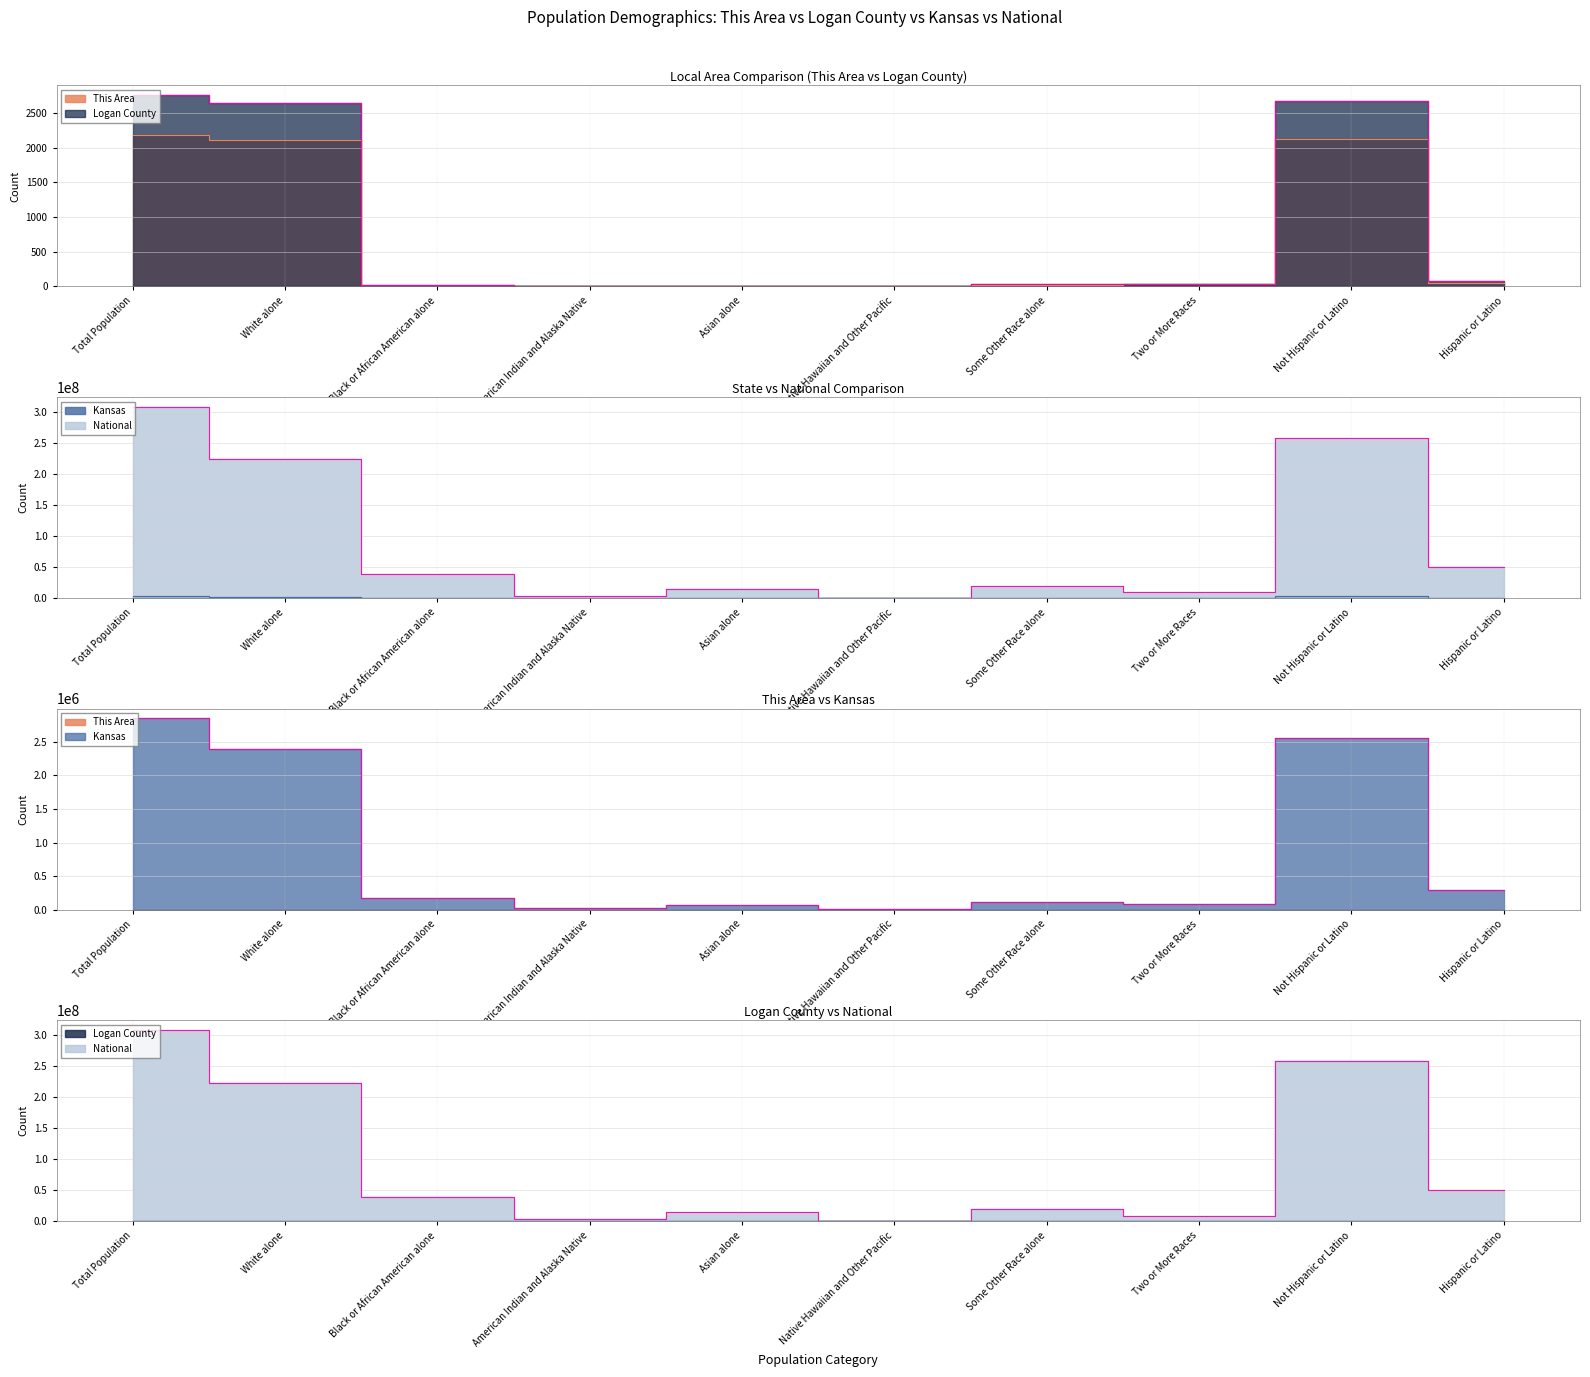

The Kansas series shows 2238 at Native Hawaiian and Other Pacific. True or false?

True